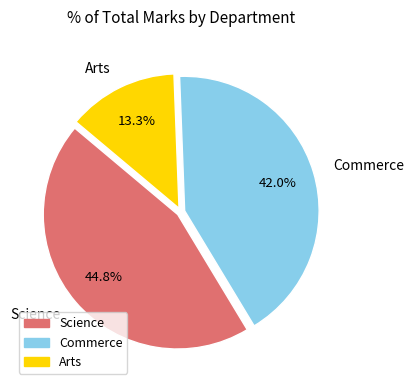

Rank the categories by value from lowest to highest.

Arts, Commerce, Science